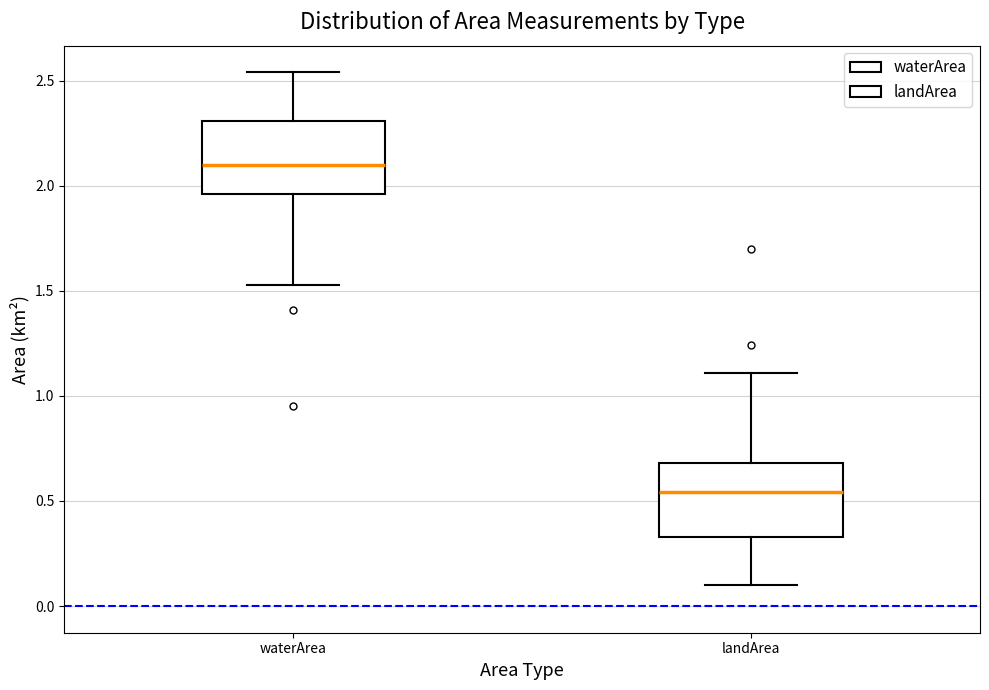

Where is the lower edge of the box for waterArea on the y-axis? The values are not printed on the chart, so give them approximately, as read against the axis.

1.95